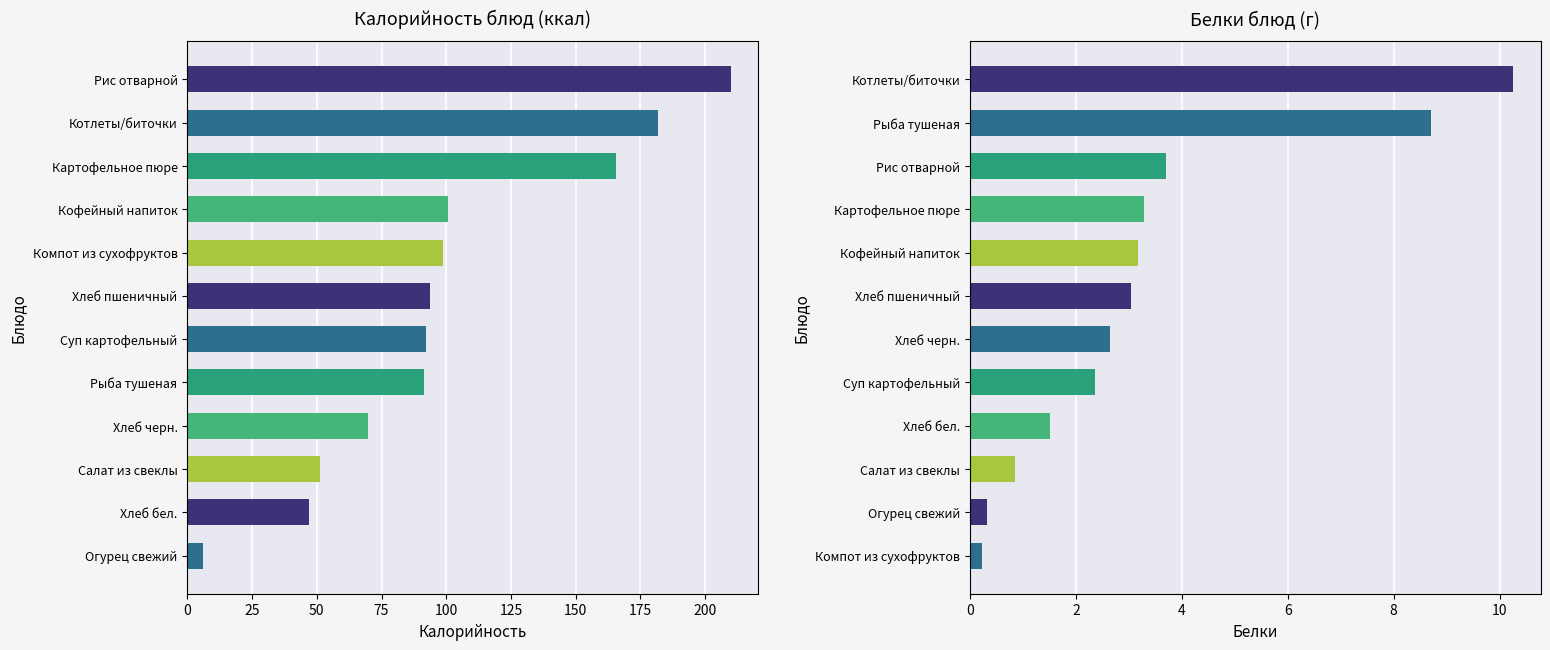

Which series has the largest total across all categories?

Калорийность